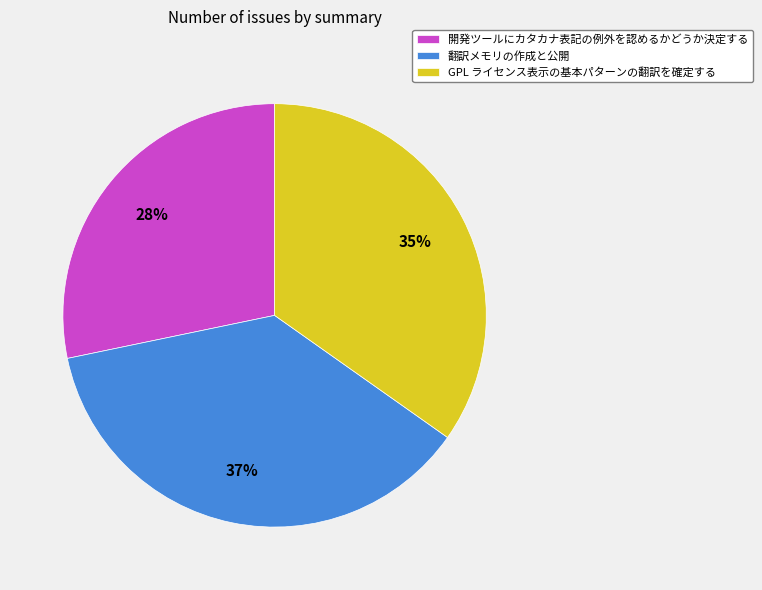

Does 開発ツールにカタカナ表記の例外を認めるかどうか決定する represent more than half of the total?

No